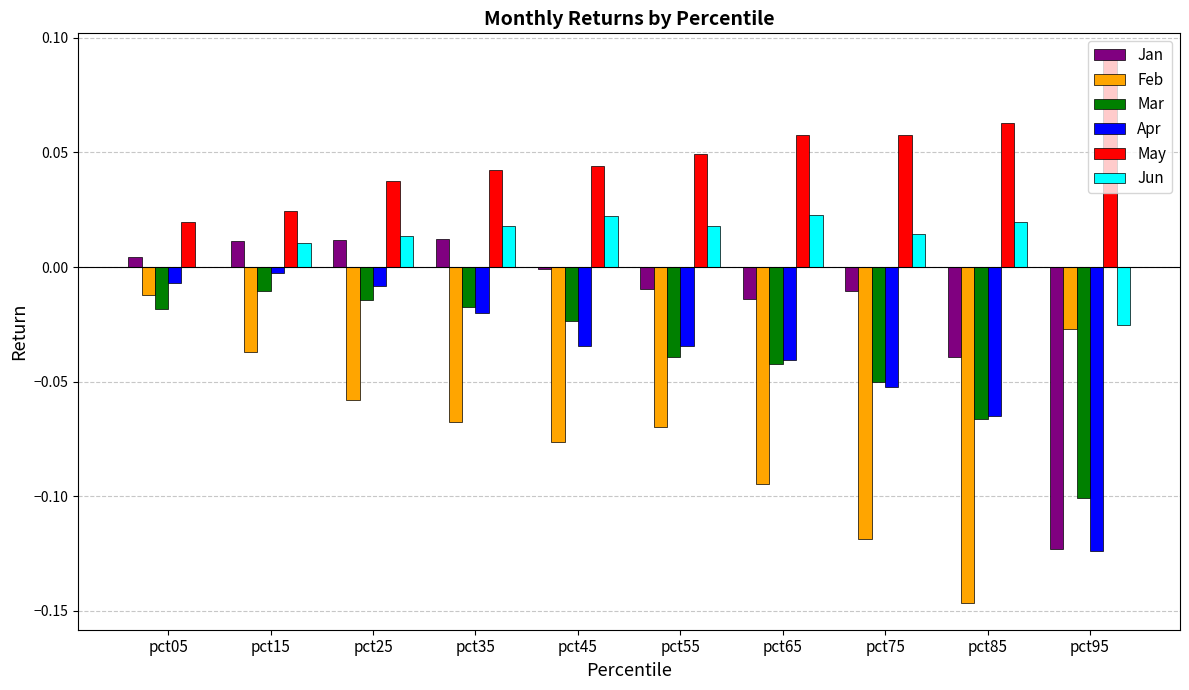

Between pct15 and pct85, which series saw the biggest shift?

Feb